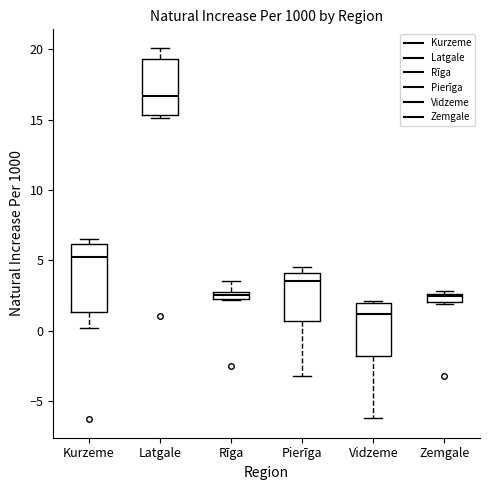

Which box is the tallest, from its lower edge to its upper edge?

Kurzeme